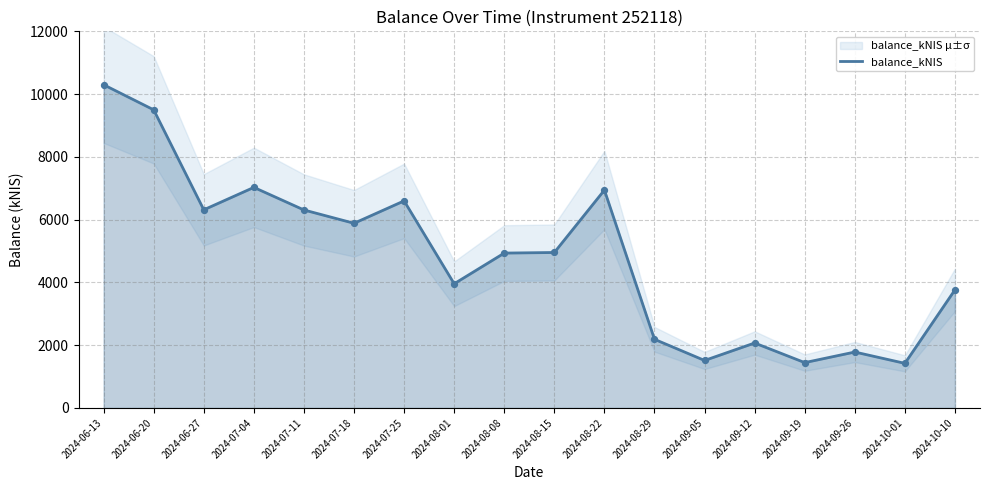

Approximately how many times larger is the value at 2024-06-20 compared to 2024-10-01?

6.7